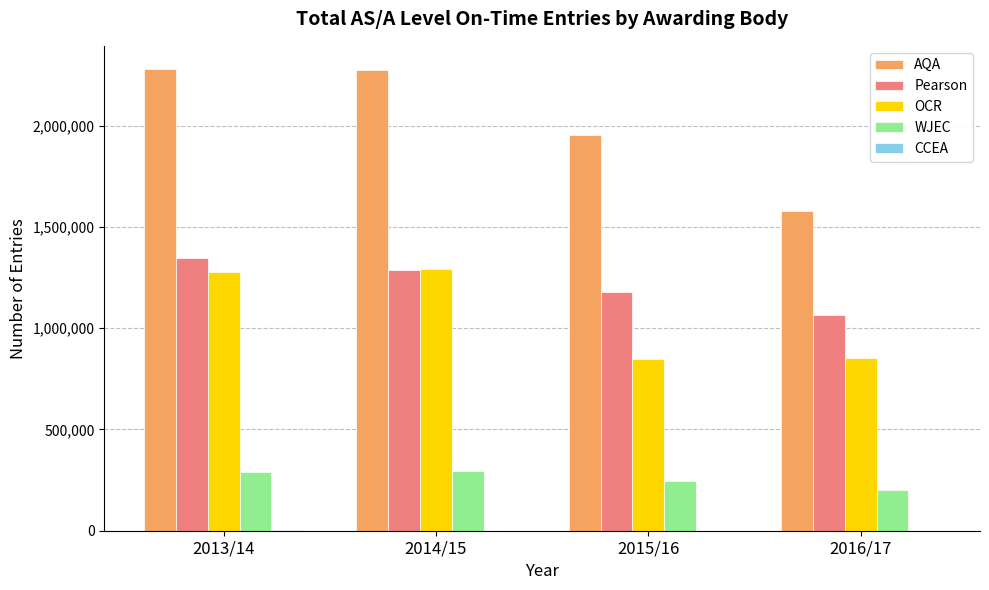

Between 2014/15 and 2015/16, which series saw the biggest shift?

OCR